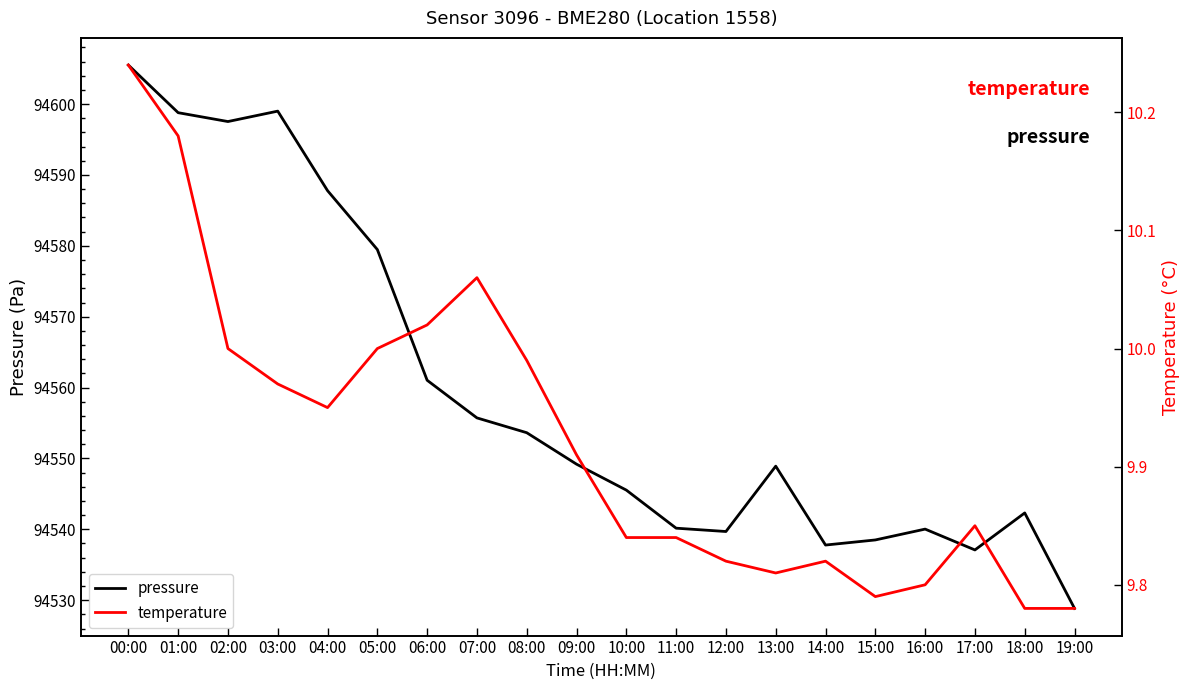

How many interior local peaks does the temperature series have?

3